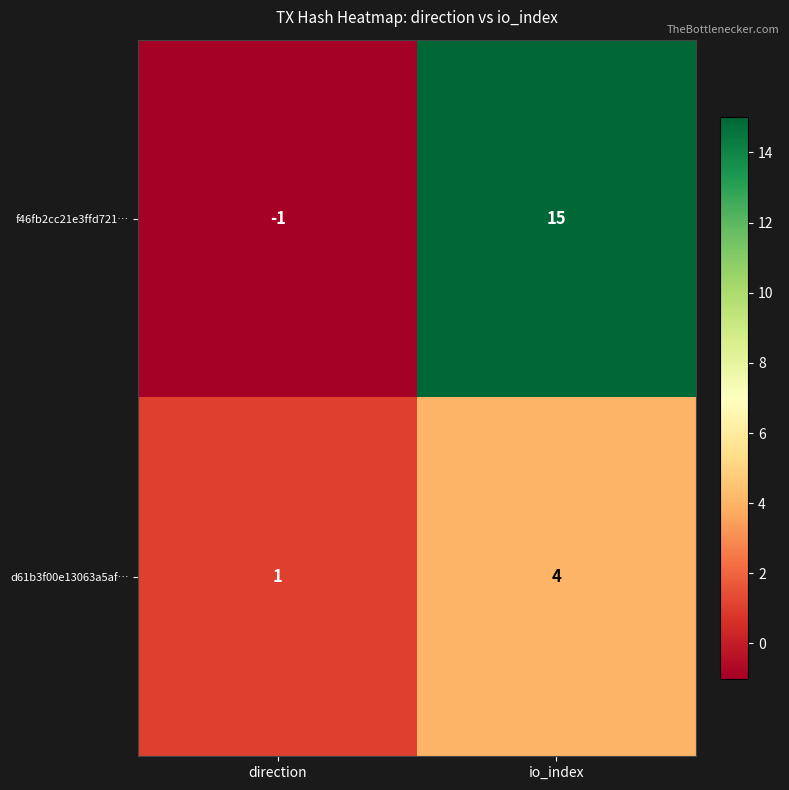

What is the minimum value shown in the chart?

-1